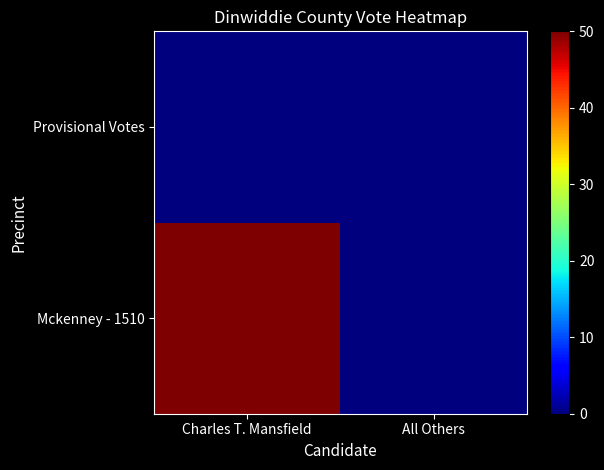

At how many categories does at least one series exceed 4?

1